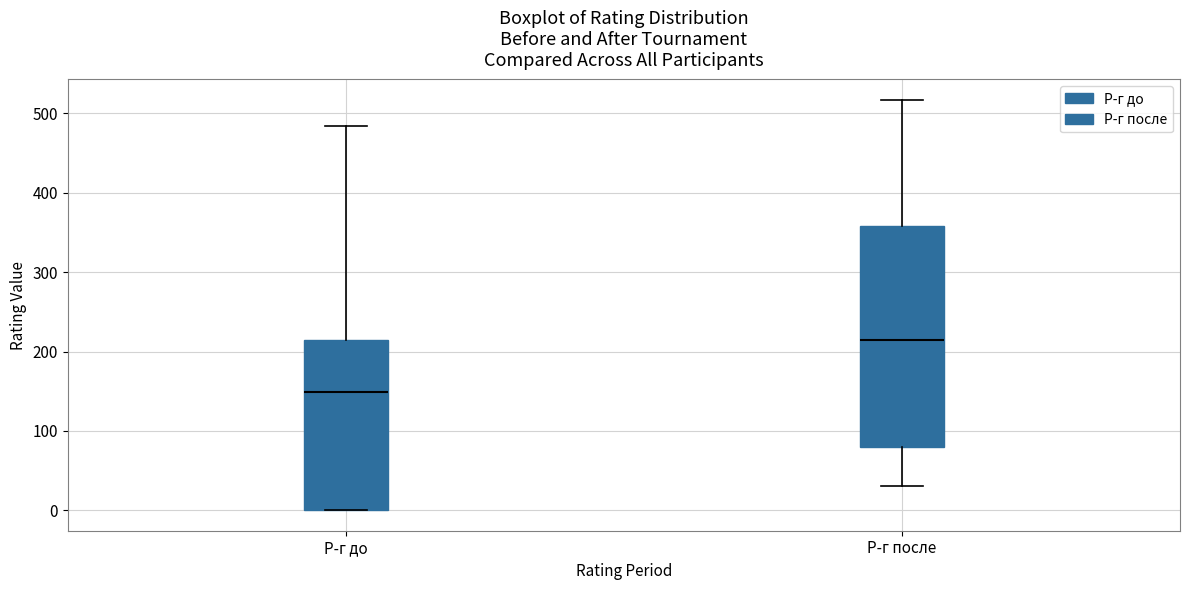

Where does the median line of the box for Р-г после sit on the y-axis? The values are not printed on the chart, so give them approximately, as read against the axis.

220